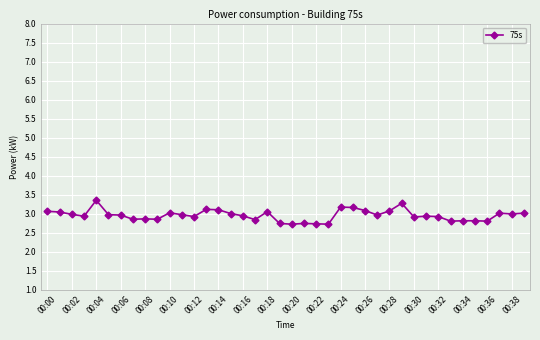

What is the average value?

3.0